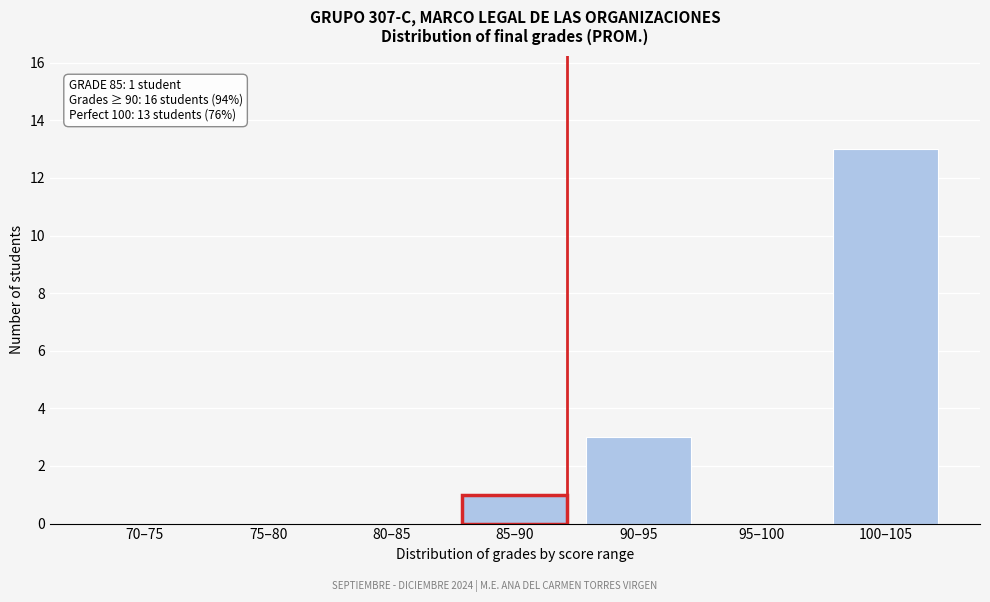

Reading left to right, extract all data points from this chart.

70–75=0	75–80=0	80–85=0	85–90=1	90–95=3	95–100=0	100–105=13